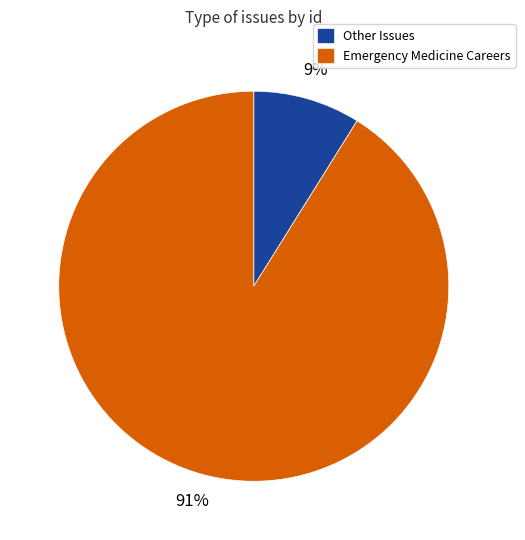

Is there any slice that represents more than half of the pie?

Yes